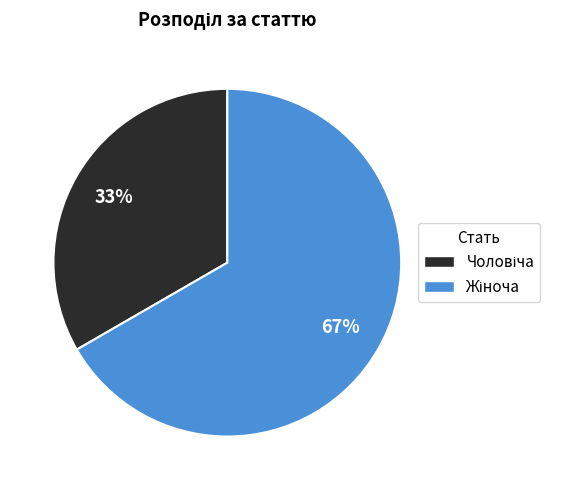

Is there a majority slice in this chart?

Yes